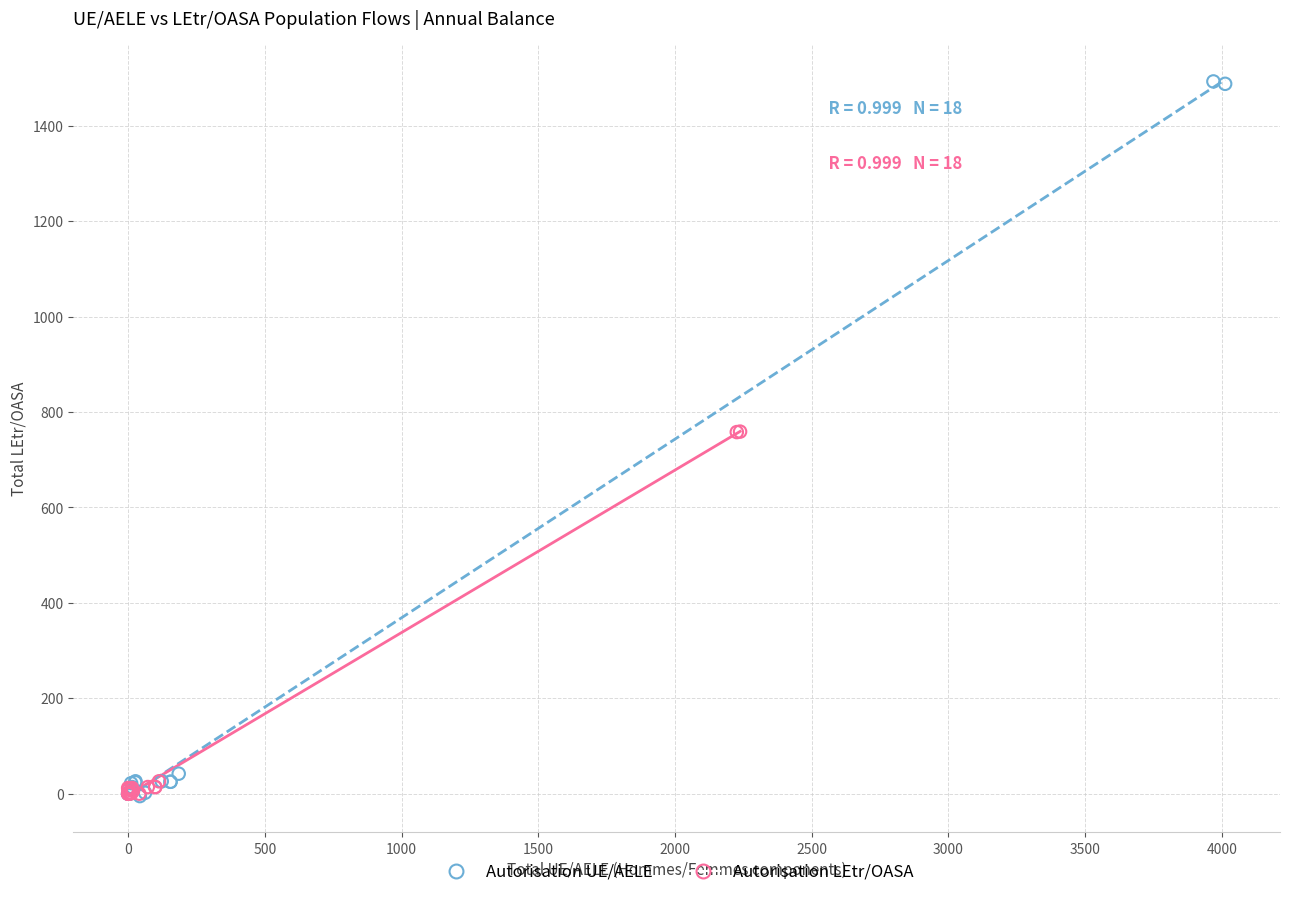

Which series reaches the maximum Y coordinate?

Autorisation UE/AELE